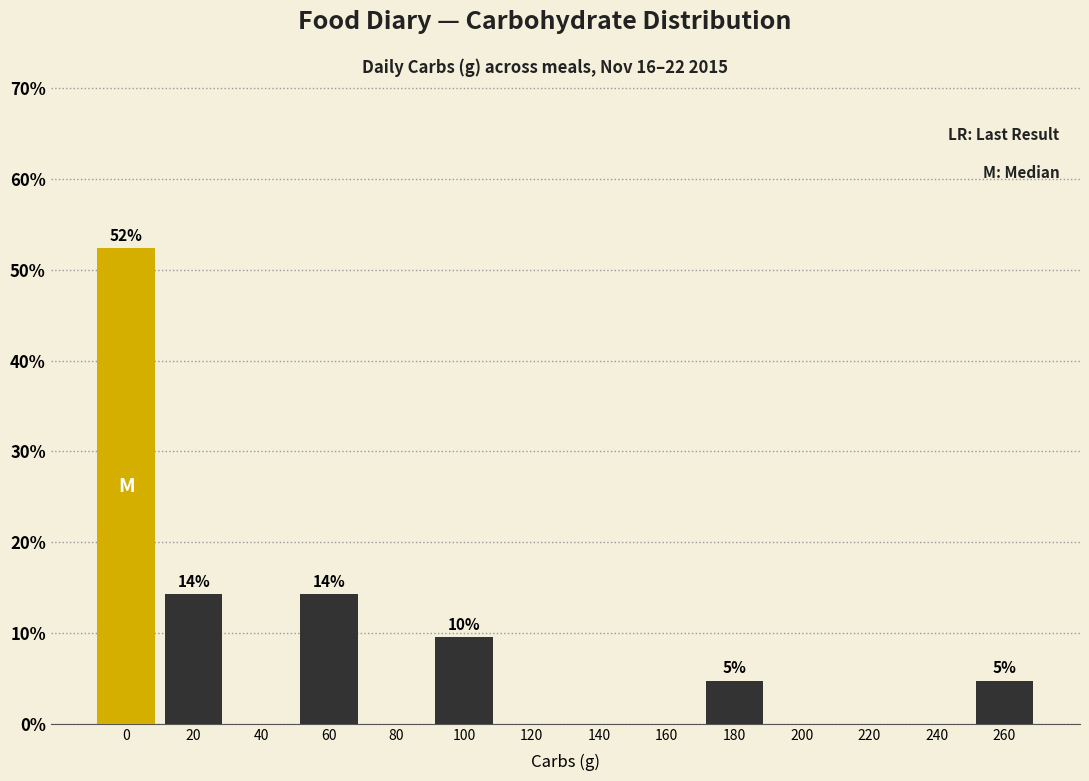

Reading left to right, what are all the values shown in this chart?

0=52.4	20=14.3	40=0.0	60=14.3	80=0.0	100=9.5	120=0.0	140=0.0	160=0.0	180=4.8	200=0.0	220=0.0	240=0.0	260=4.8